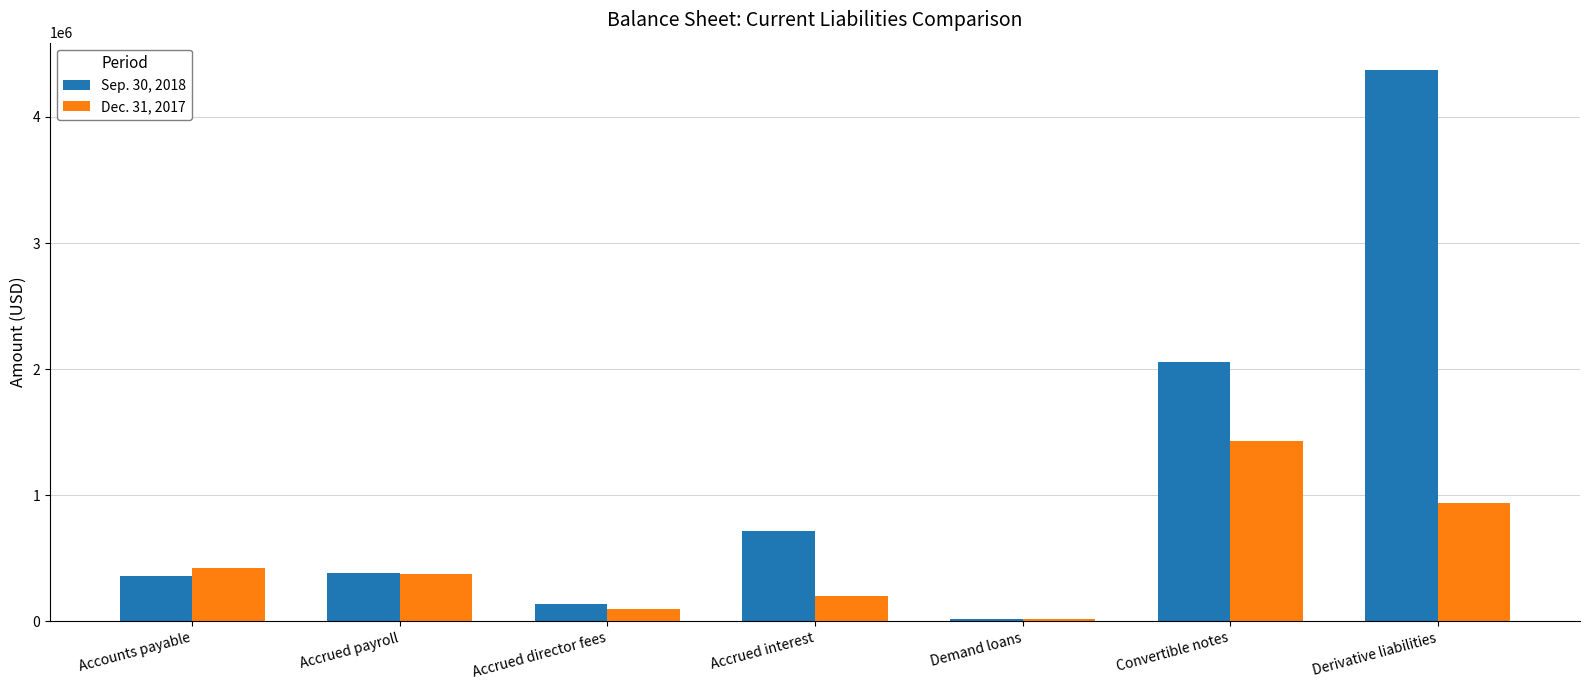

What is the sum of the Sep. 30, 2018 values at Demand loans and Accrued payroll?

400266